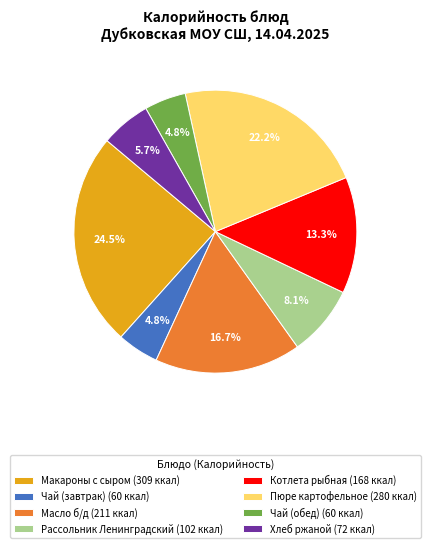

What portion of the pie excludes Котлета рыбная?

86.7%